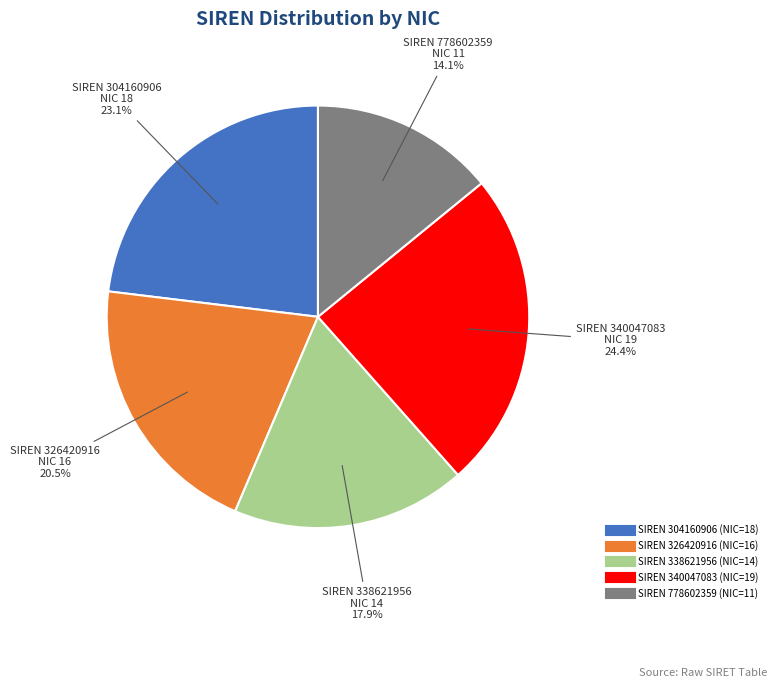

Is there a majority slice in this chart?

No